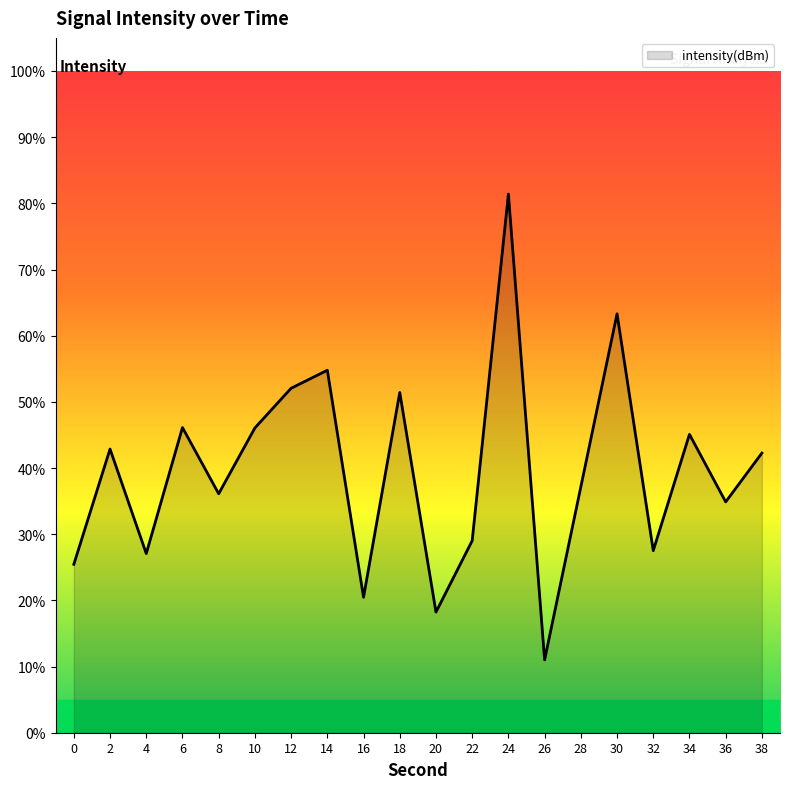

What is the difference between the values at 32 and 12?

24.5